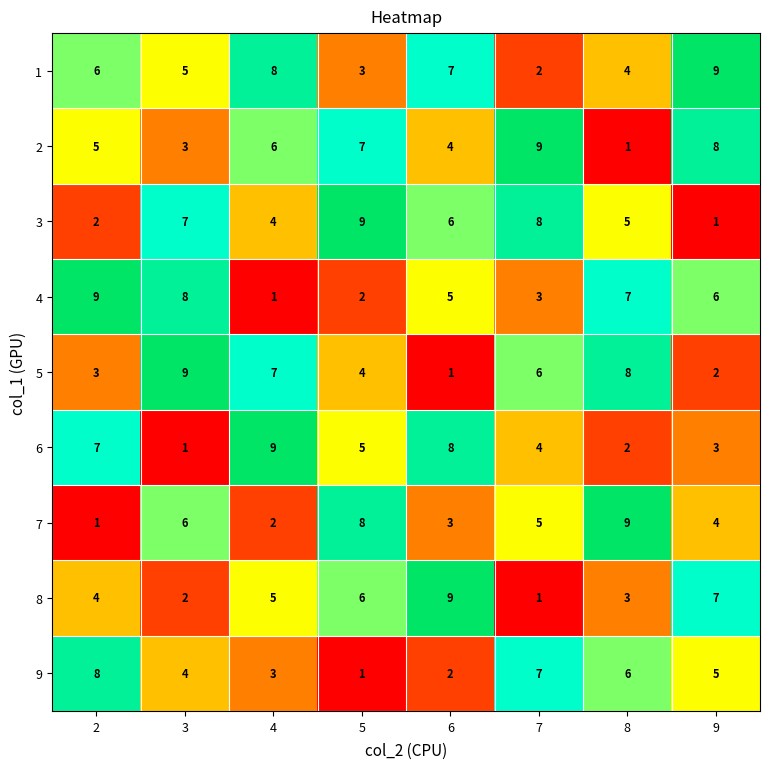

Rank the series at 6 from highest to lowest value.

8, 6, 1, 3, 4, 2, 7, 9, 5